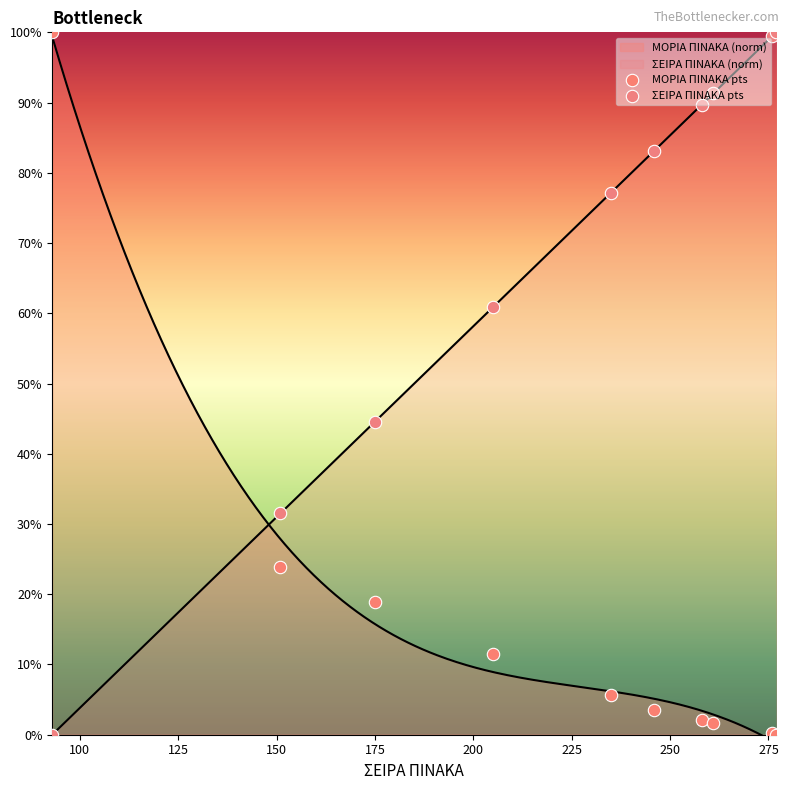

Which series contains the lowest Y value?

ΜΟΡΙΑ ΠΙΝΑΚΑ pts